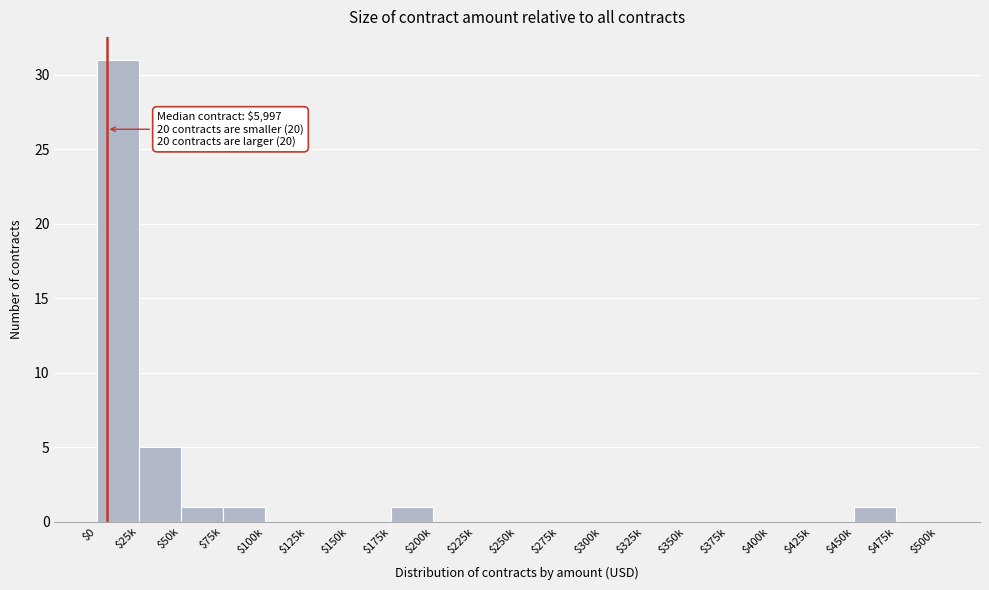

Where is the data nearest to the value 15?

$25k